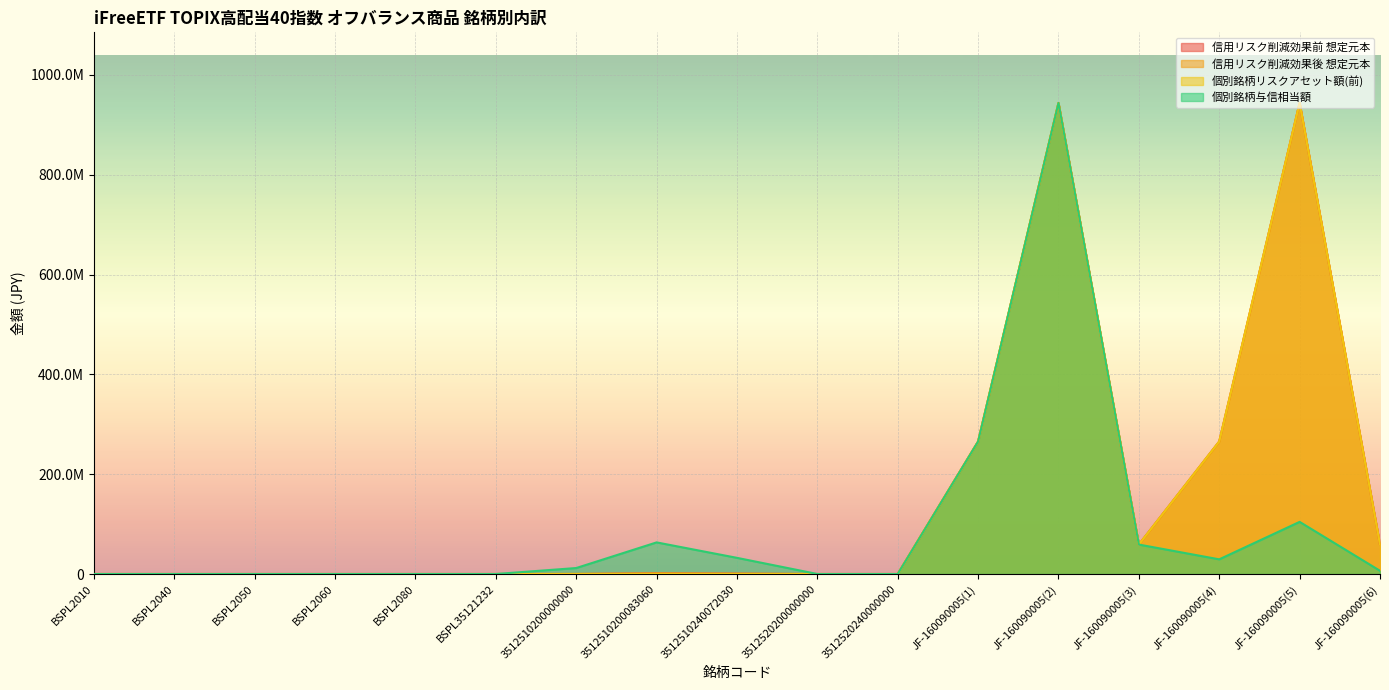

How many lines are shown in the chart?

4